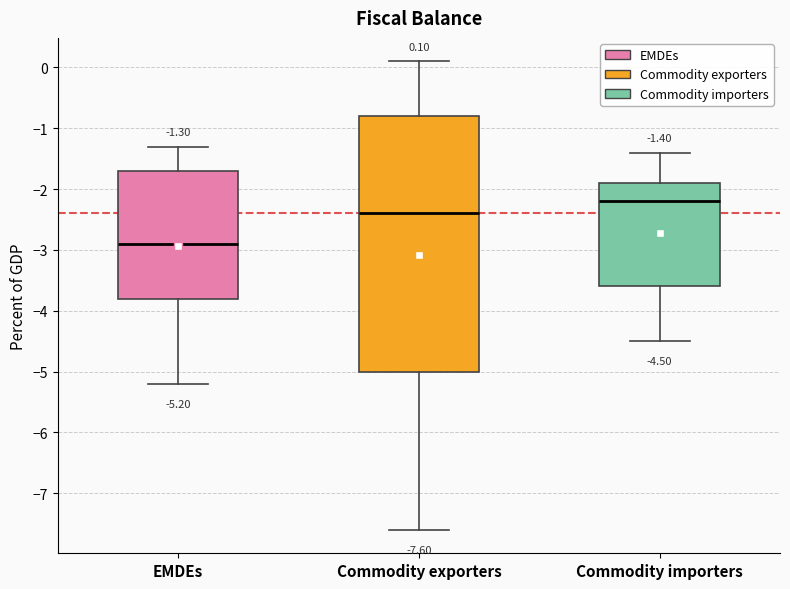

Which box's median line is the lowest?

EMDEs